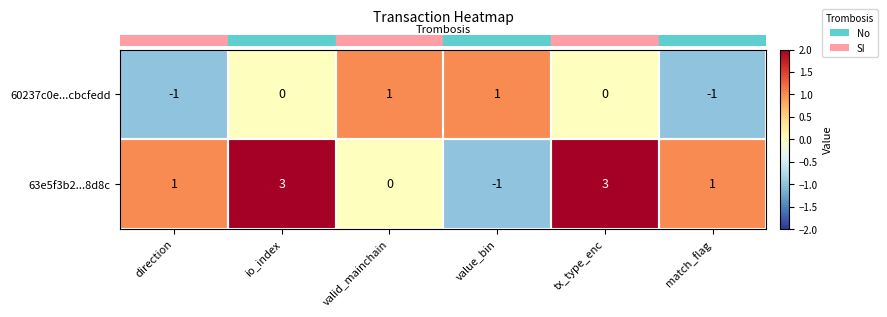

What is the greatest value displayed?

3